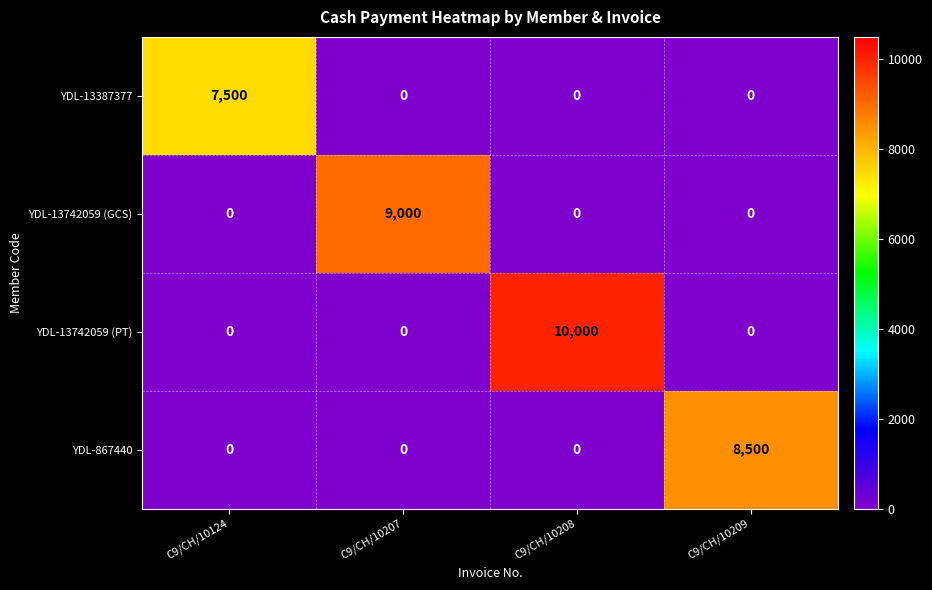

Reading right to left, list all the values displayed in this chart.

YDL-13387377: C9/CH/10209=0	C9/CH/10208=0	C9/CH/10207=0	C9/CH/10124=7500
YDL-13742059 (GCS): C9/CH/10209=0	C9/CH/10208=0	C9/CH/10207=9000	C9/CH/10124=0
YDL-13742059 (PT): C9/CH/10209=0	C9/CH/10208=10000	C9/CH/10207=0	C9/CH/10124=0
YDL-867440: C9/CH/10209=8500	C9/CH/10208=0	C9/CH/10207=0	C9/CH/10124=0